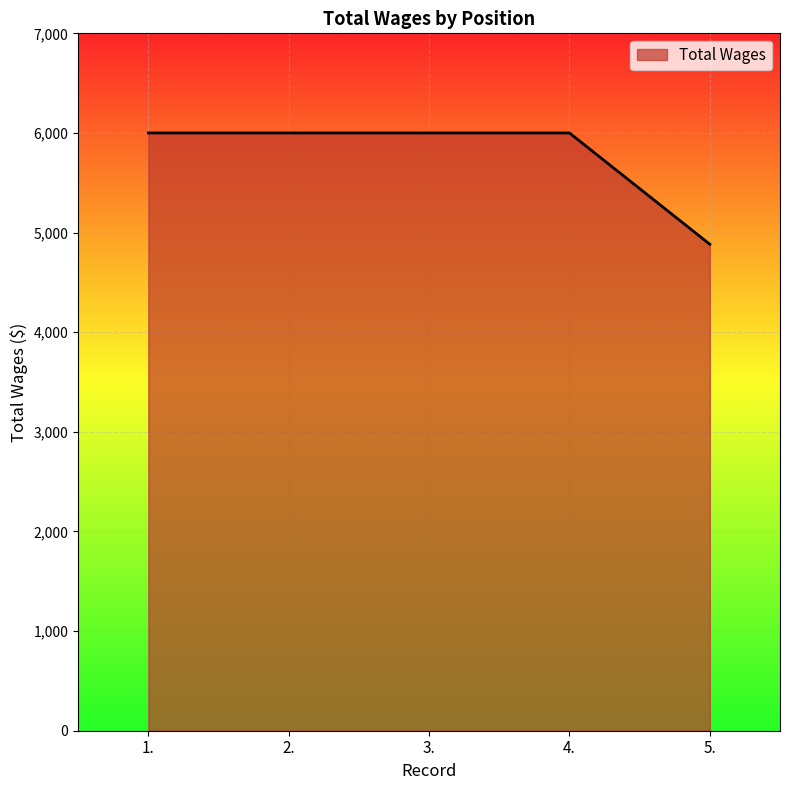

What is the ratio of the value at 1. to the value at 3.?

1.0